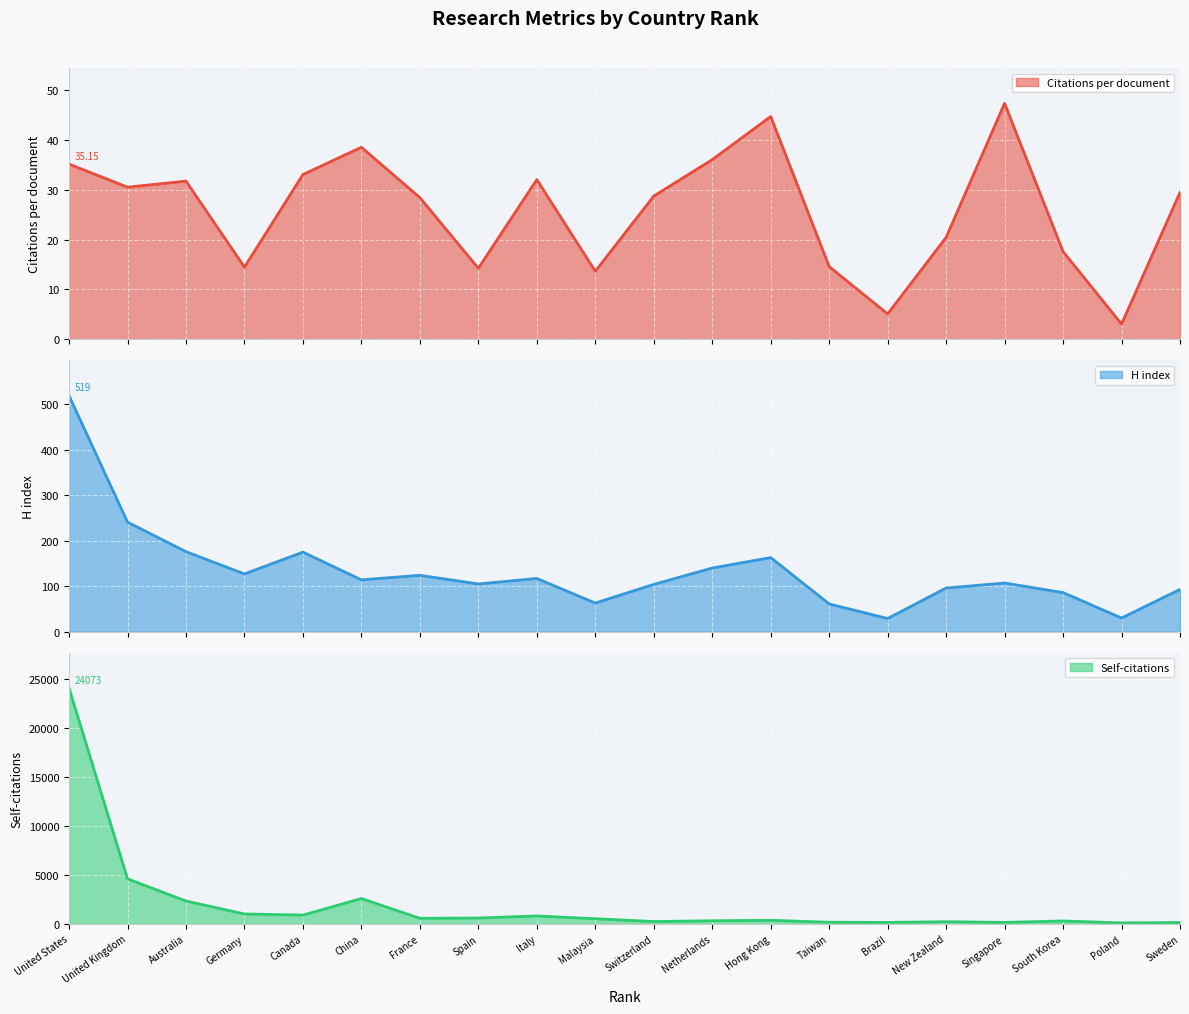

How many values in the Citations per document series exceed 29?

10